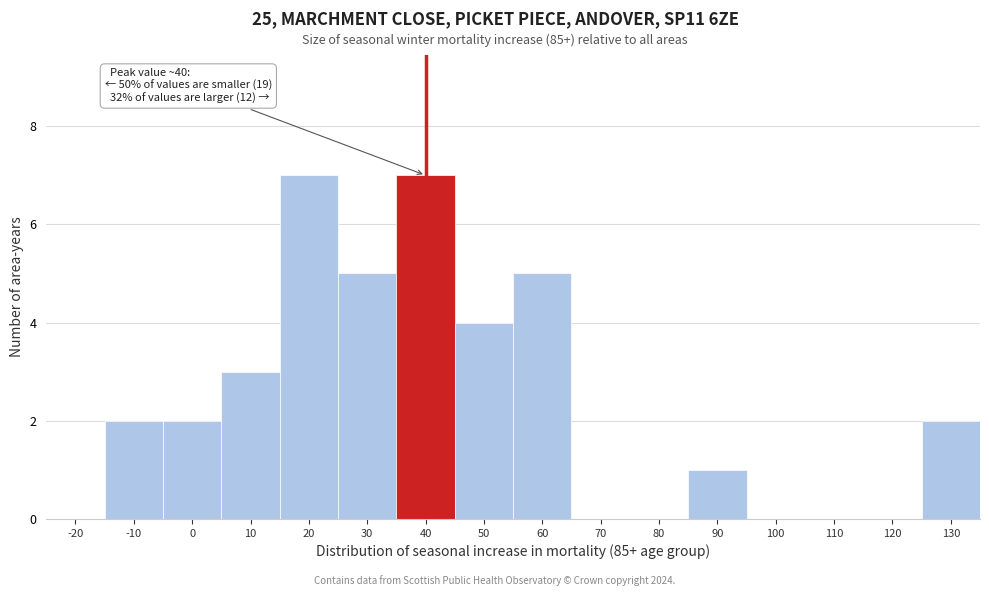

Reading left to right, what are all the values shown in this chart?

-20=0	-10=2	0=2	10=3	20=7	30=5	40=7	50=4	60=5	70=0	80=0	90=1	100=0	110=0	120=0	130=2